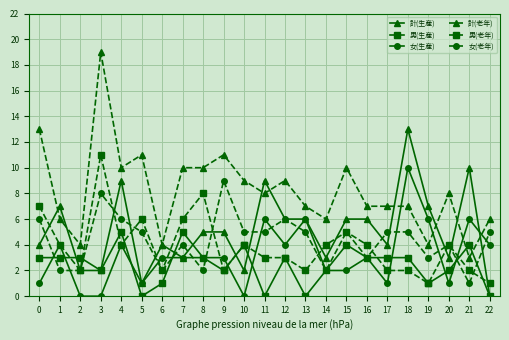

Which category has the highest value in the 男(老年) series?

3